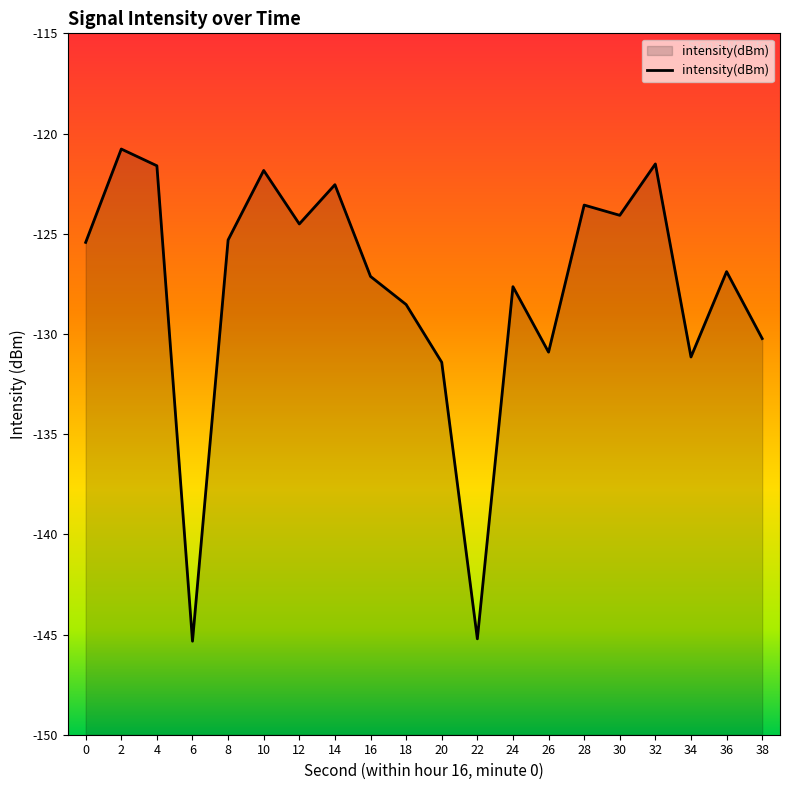

Does the chart display data point markers on the line(s)?

No